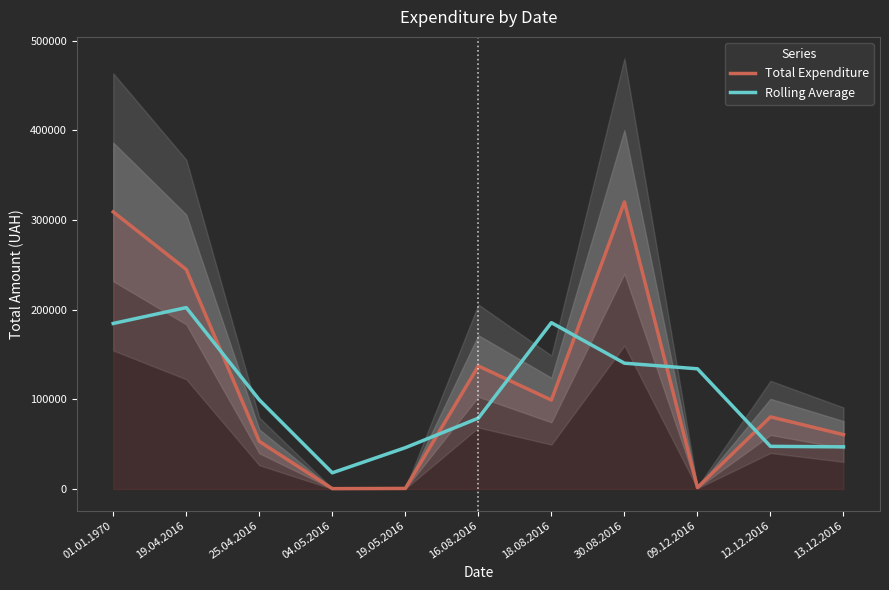

What is the difference between the highest and lowest values at 01.01.1970?

124416.4